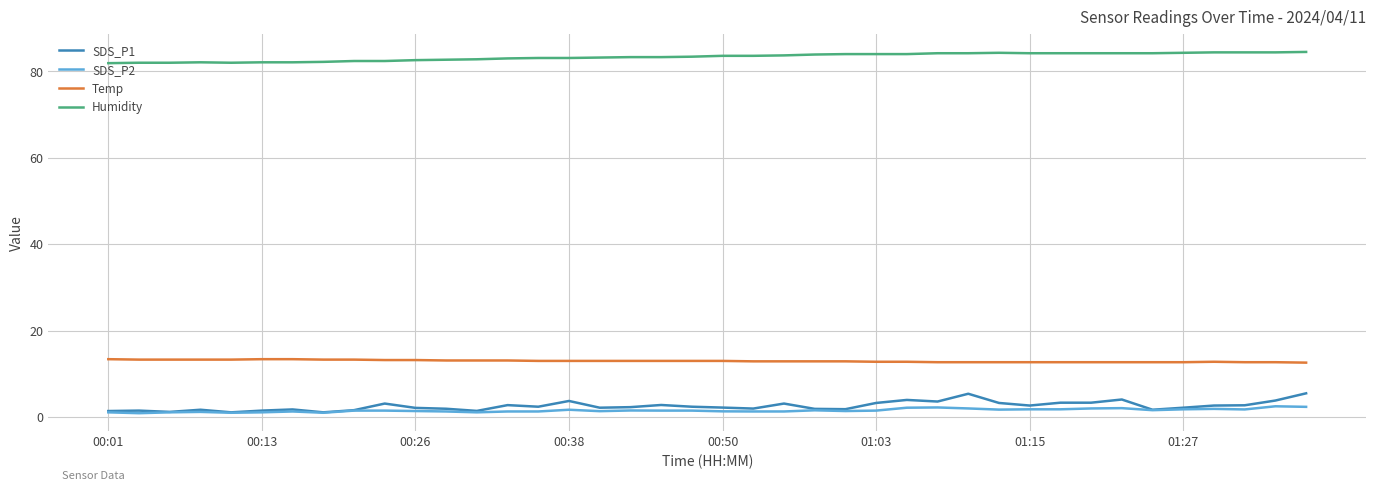

Which series has the largest total across all categories?

Humidity